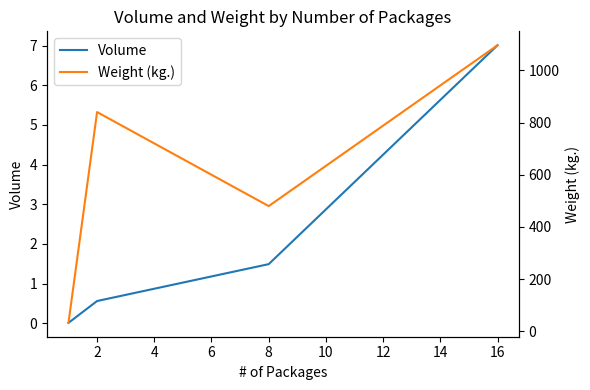

True or false: Weight (kg.) and Volume intersect in this chart.

False